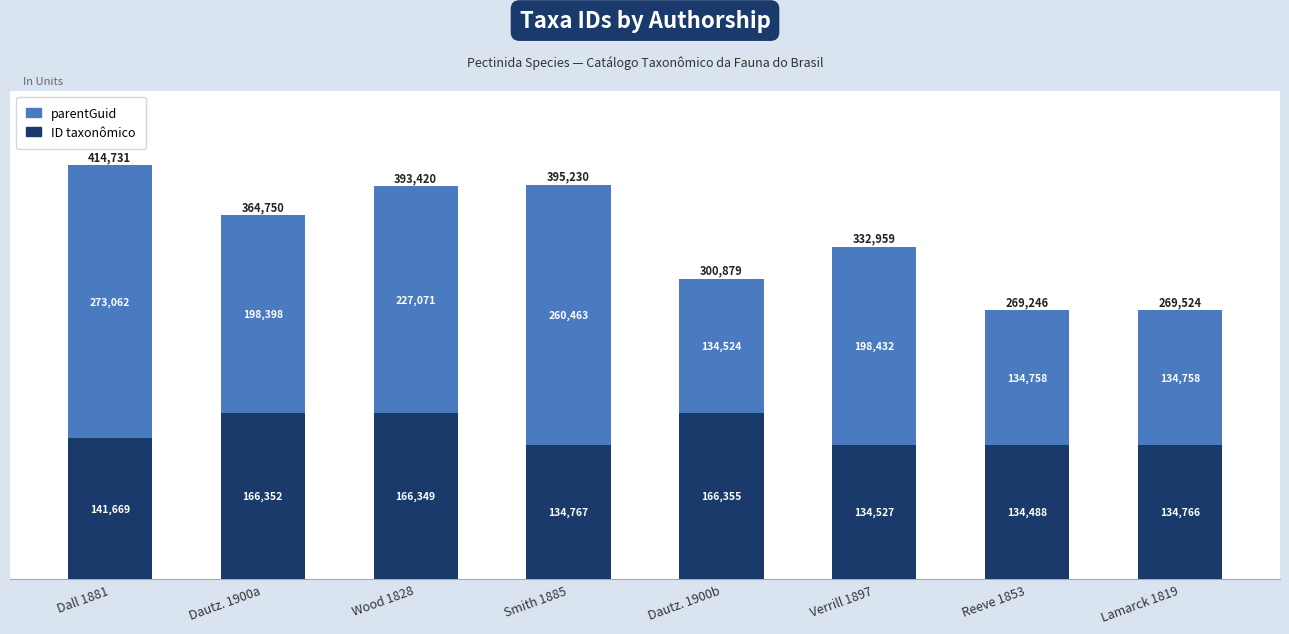

What value does the ID taxonômico series have at Dautz. 1900b?

166355